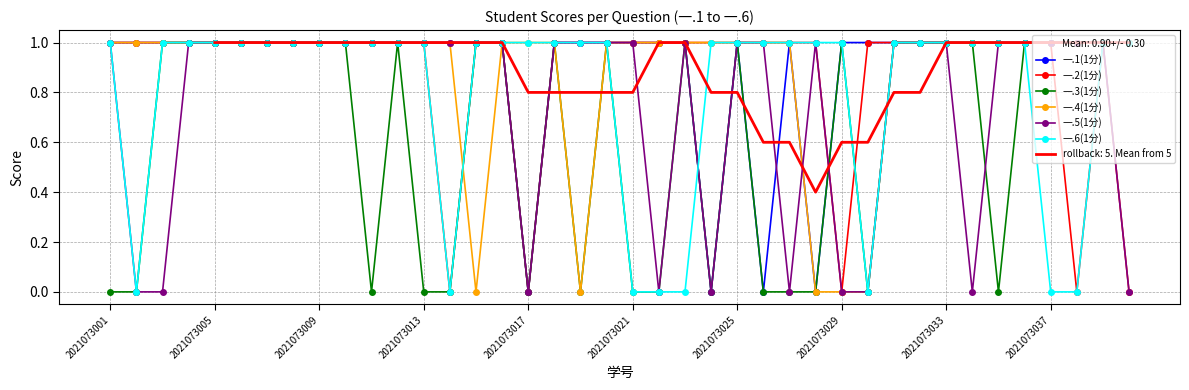

How many 一.6(1分) values are between 1 and 2?

32